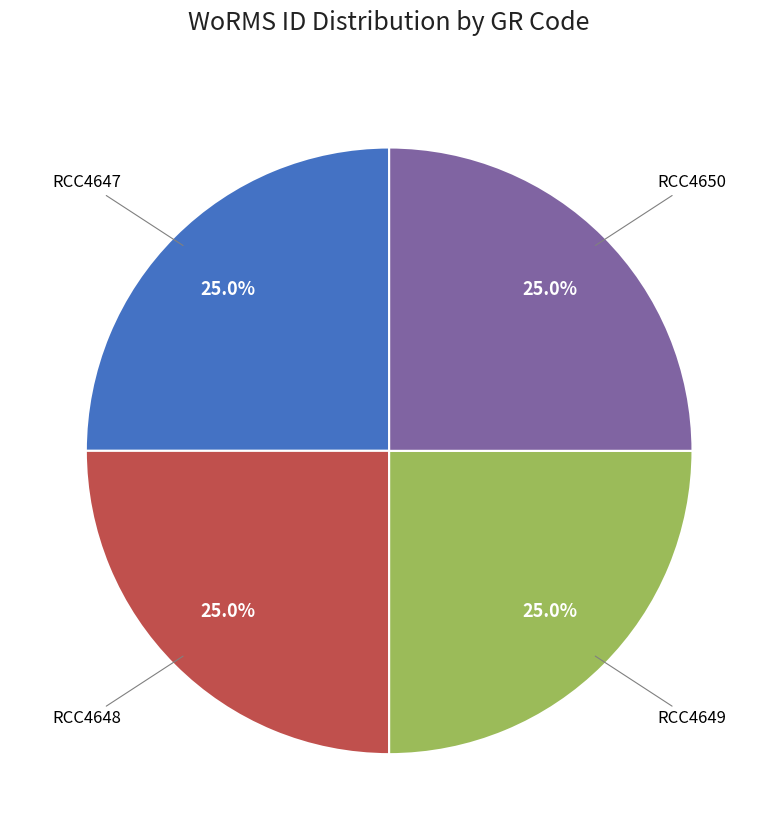

Is there a majority slice in this chart?

No